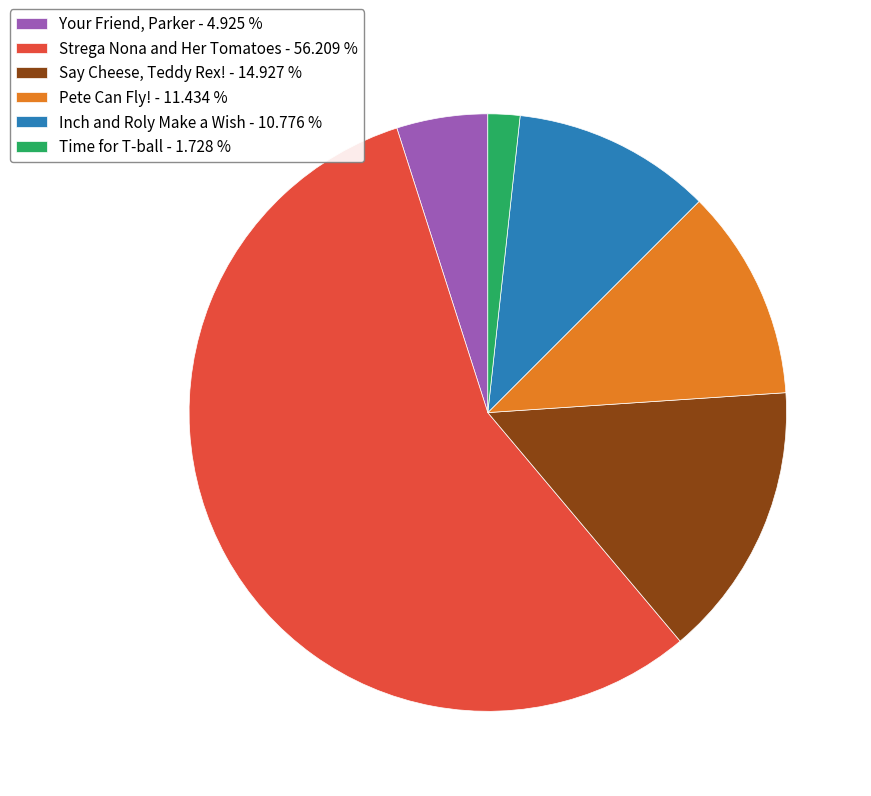

Does Pete Can Fly! account for over 50% of the chart?

No